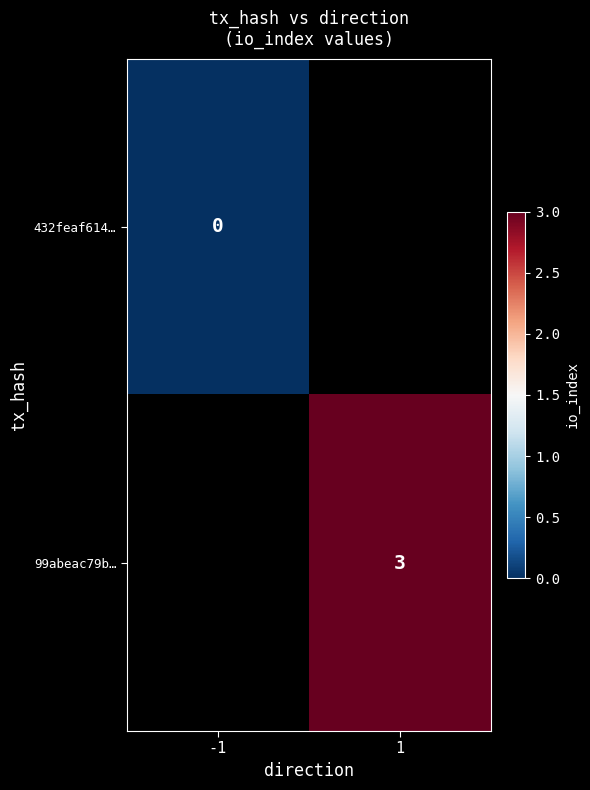

How many categories are shown in the chart?

2